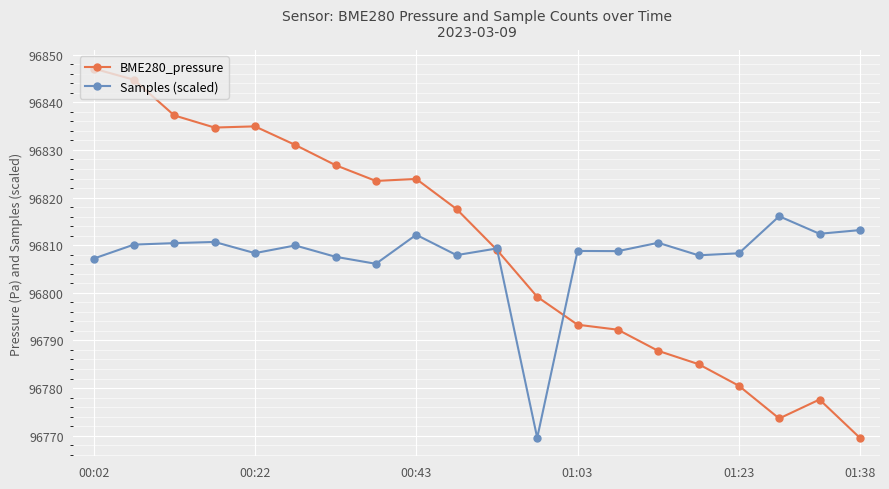

What is the value of the BME280_pressure point at the 6th from the left?

96831.1